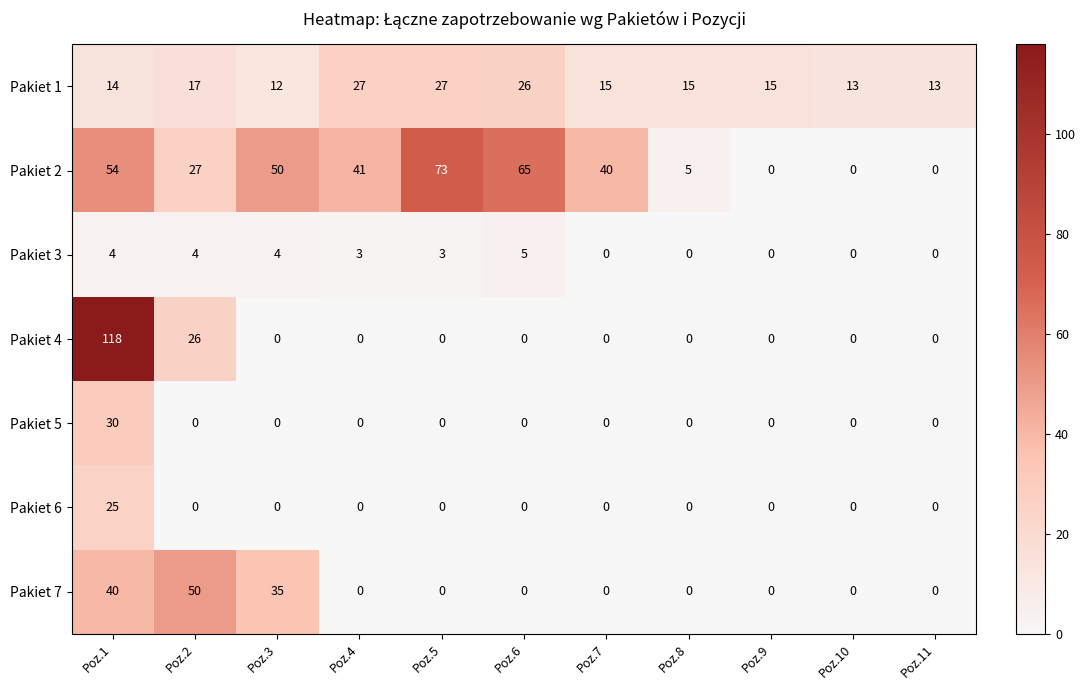

Between Poz.1 and Poz.7, which series saw the biggest shift?

Pakiet 4